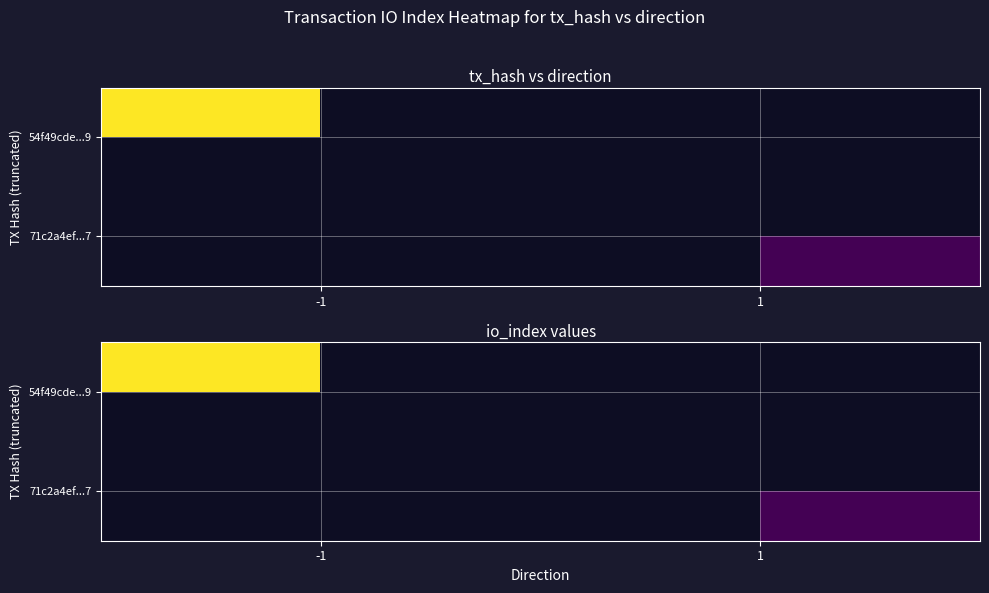

Rank the series at 1 from lowest to highest value.

54f49cde...9, 71c2a4ef...7